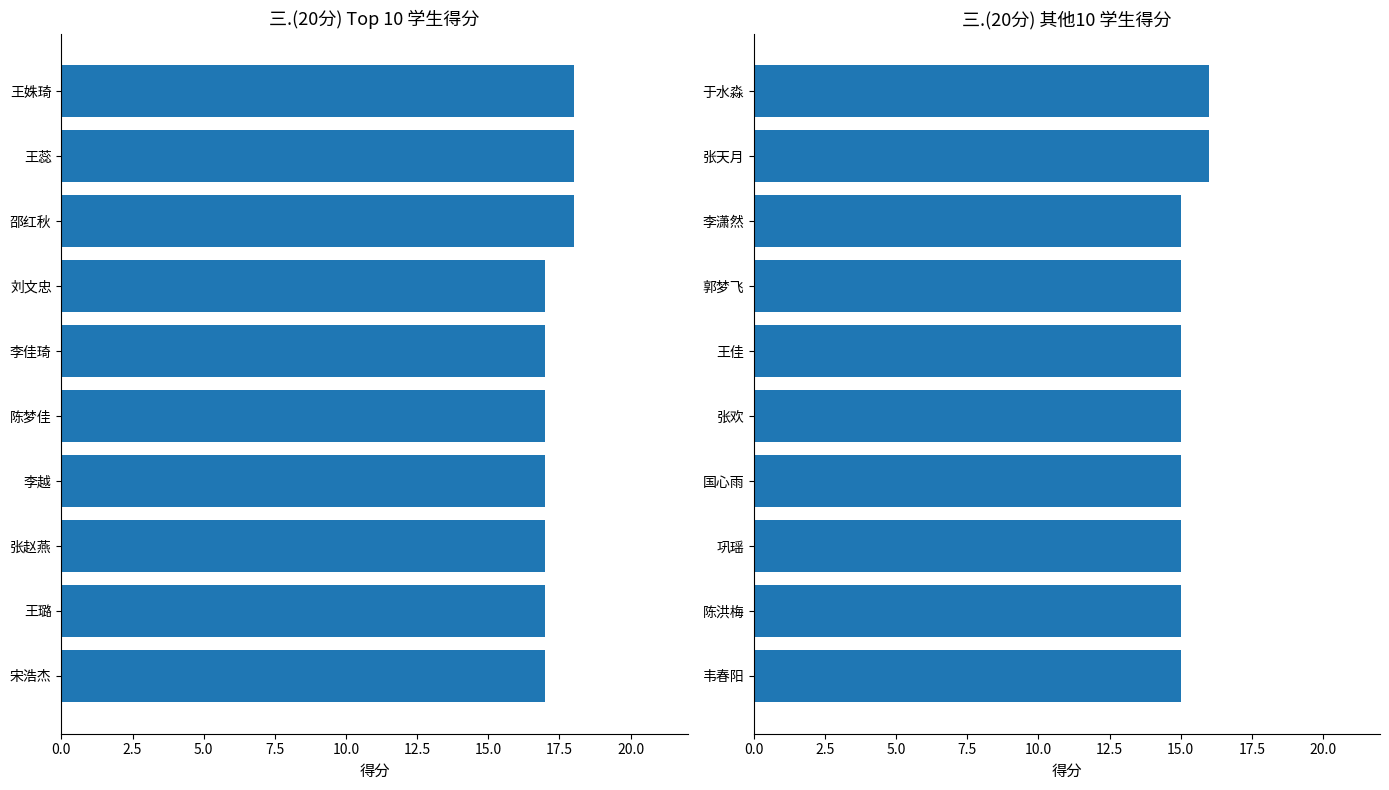

What is the smallest value displayed?

15